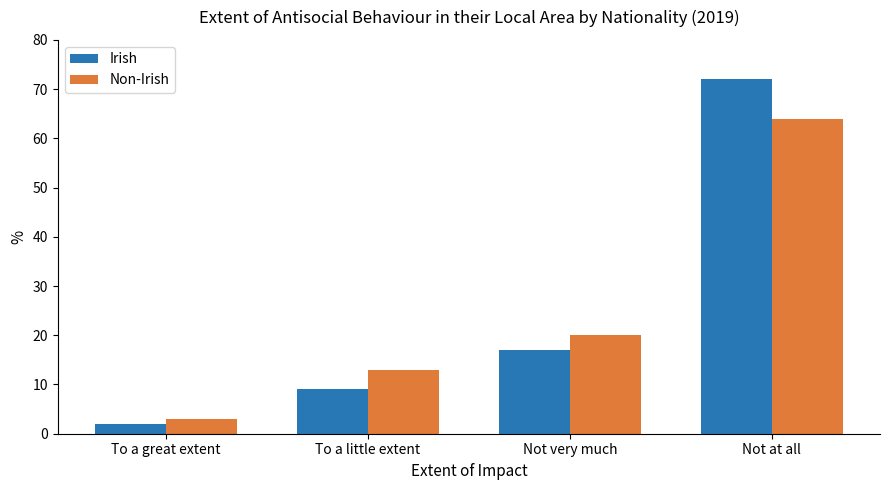

How many bars are there in each group?

2